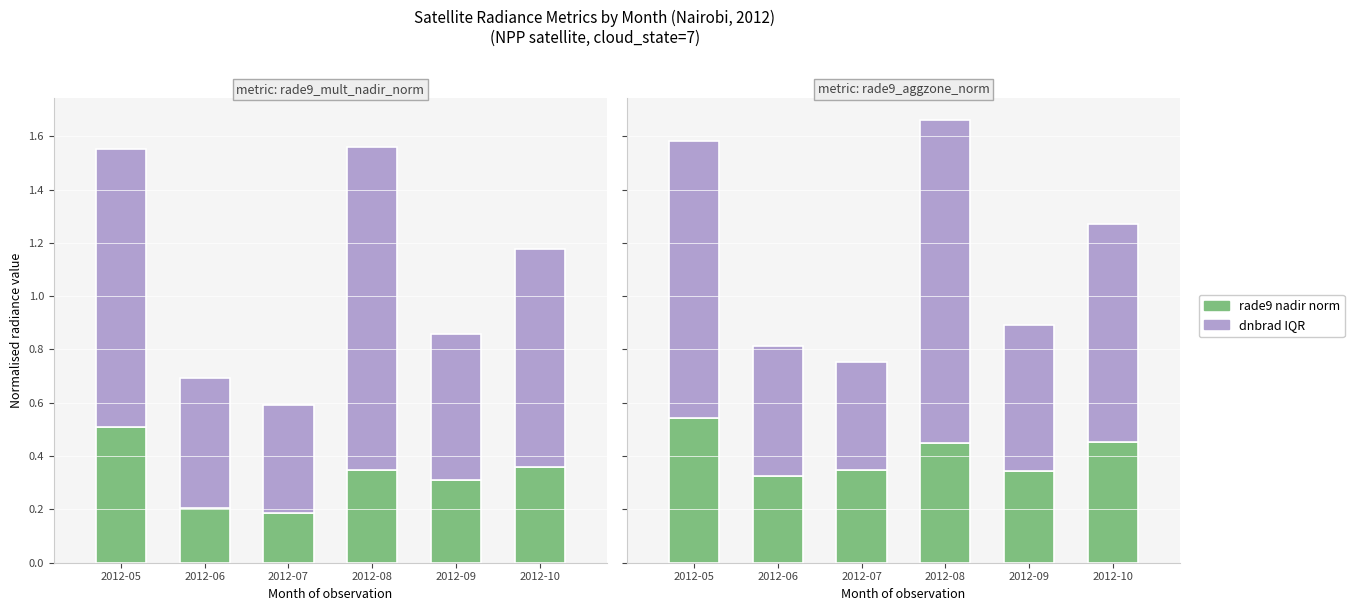

What is the lowest value of the rade9 nadir norm series?

0.3